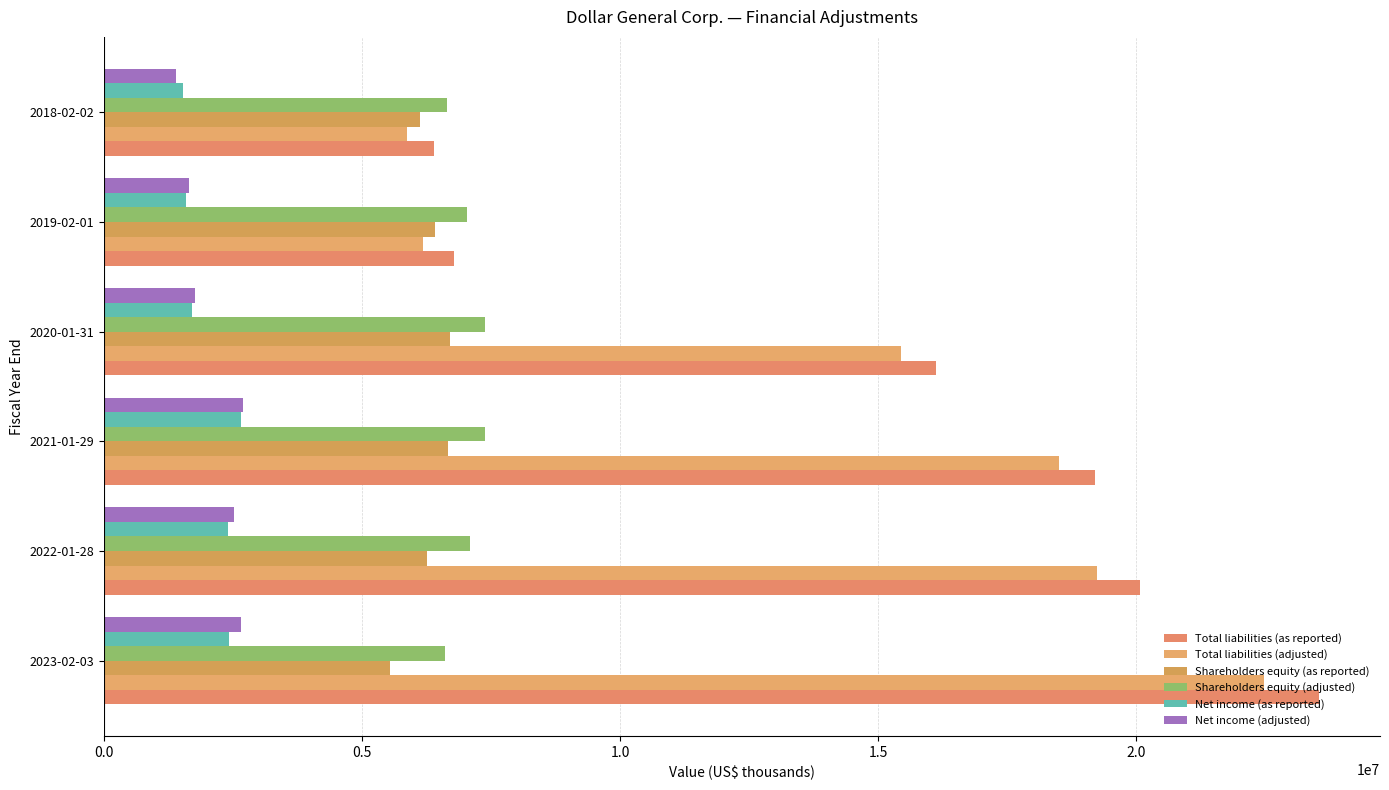

How many values in the Shareholders equity (as reported) series are below 6417393?

3